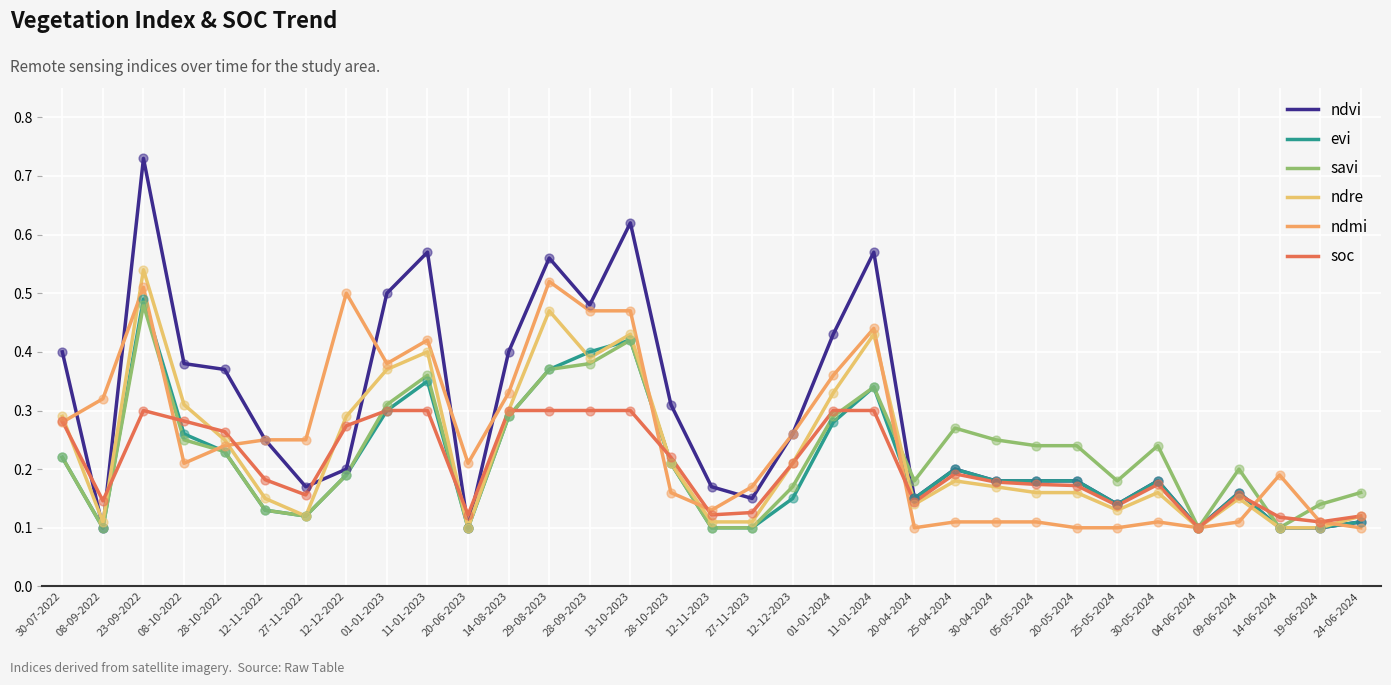

What is the total value across all series at 27-11-2022?

0.9